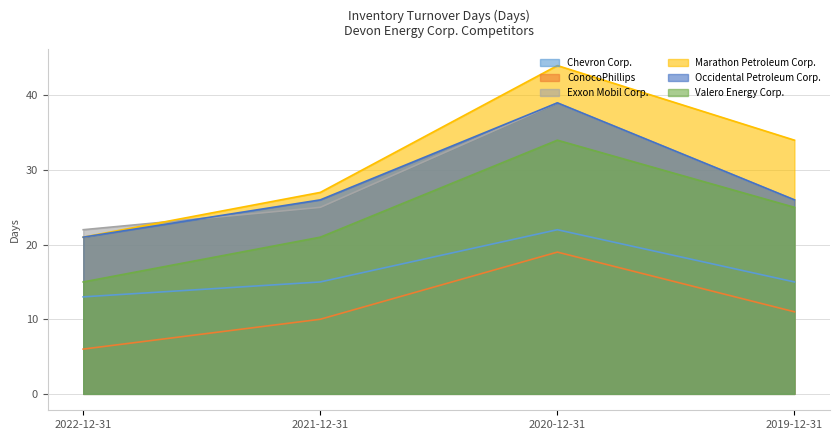

Is the value of Exxon Mobil Corp. at 2021-12-31 greater than the value of Valero Energy Corp. at 2020-12-31?

No